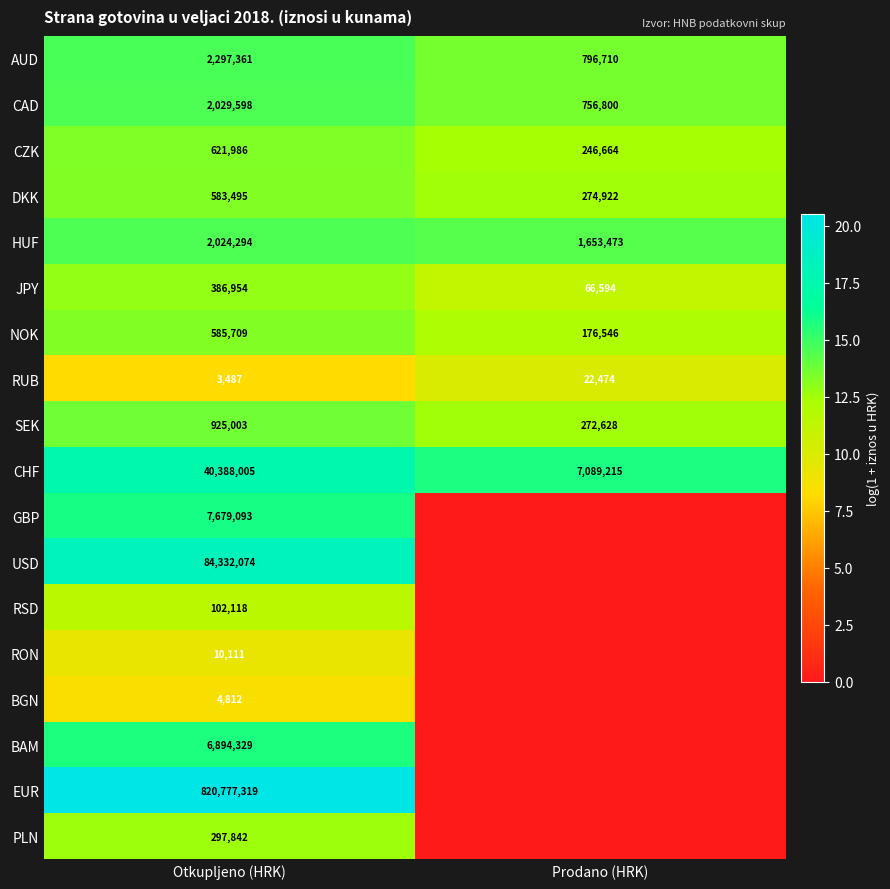

What is the approximate value of CZK at Prodano (HRK), to the nearest 50?

246650